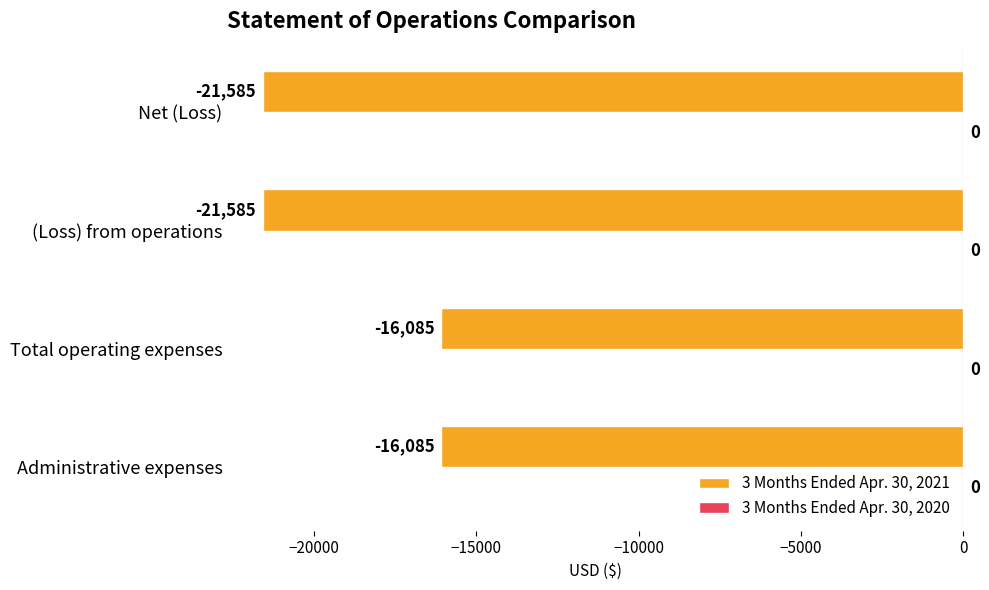

Reading top to bottom, what are all the values shown in this chart?

Net (Loss)=-21585	(Loss) from operations=-21585	Total operating expenses=-16085	Administrative expenses=-16085